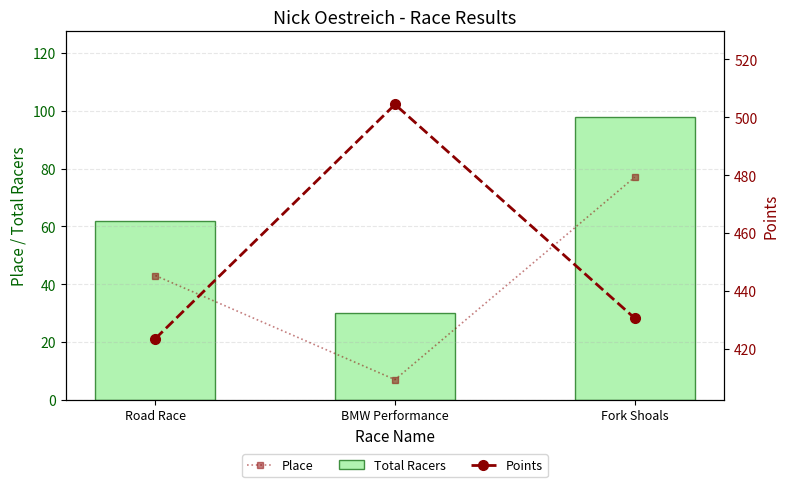

What is the difference between the second highest and minimum values in the Total Racers series?

32